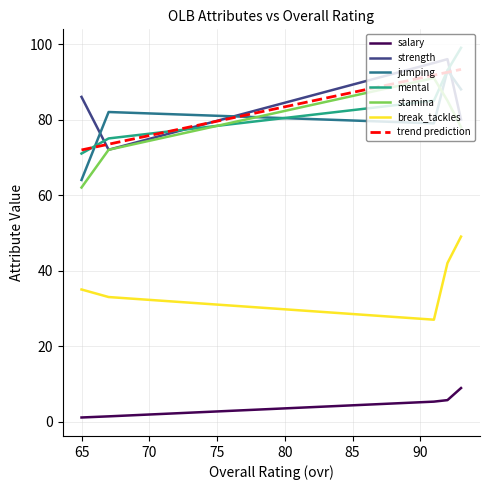

Between 91 and 65, which series saw the biggest shift?

stamina